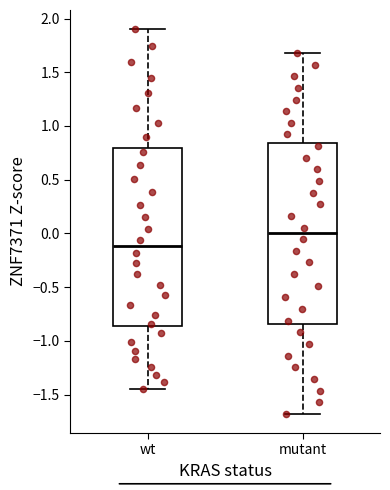

Reading left to right, transcribe this box plot: for each box, give where its median line is, the range the box spans, and where its two whiskers end, as read against the y-axis. The values are not printed on the chart, so give them approximately, as read against the axis.

wt: median -0.10, box -0.85 to 0.80, whiskers -1.45 to 1.90
mutant: median 0.00, box -0.85 to 0.85, whiskers -1.70 to 1.70